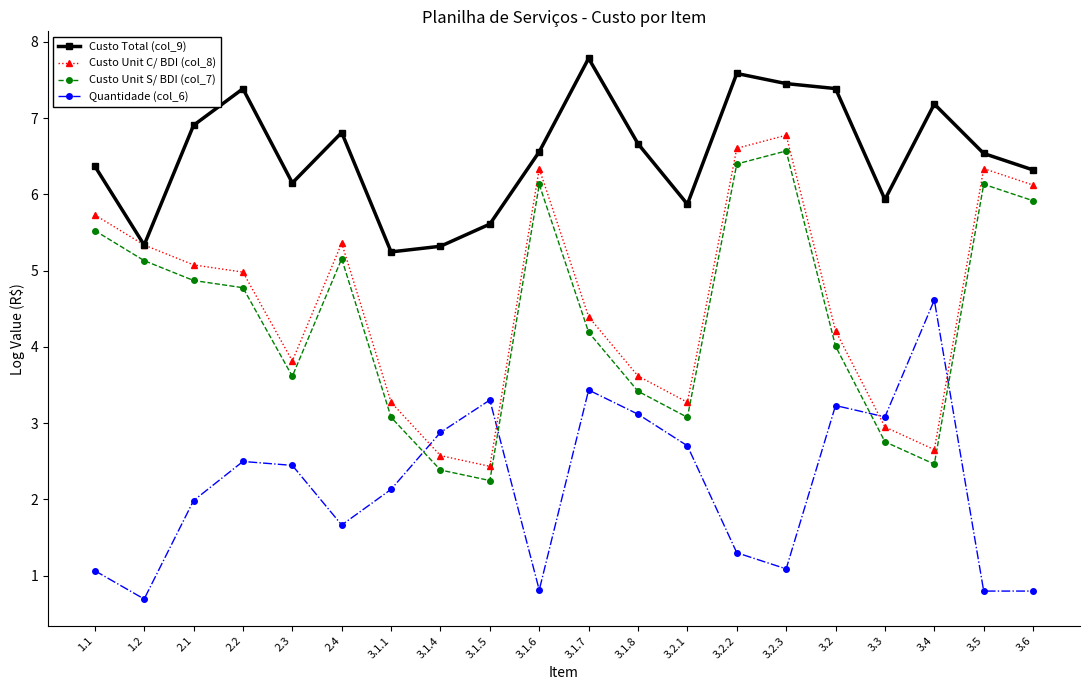

What are all the series names shown in the legend?

Custo Total (col_9), Custo Unit C/ BDI (col_8), Custo Unit S/ BDI (col_7), Quantidade (col_6)